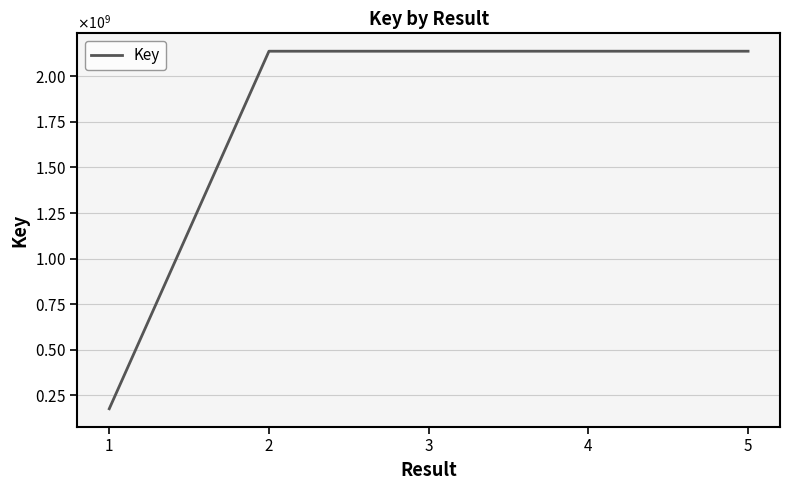

Does the chart have visible grid lines?

Yes